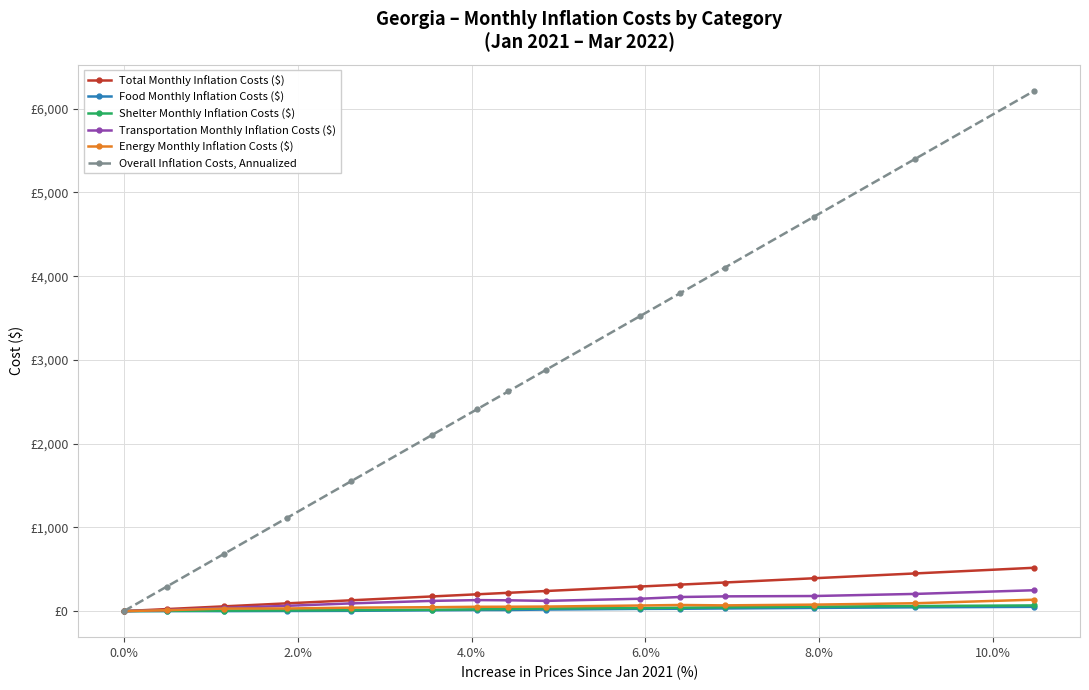

Which series has the largest range (max minus min)?

Overall Inflation Costs, Annualized